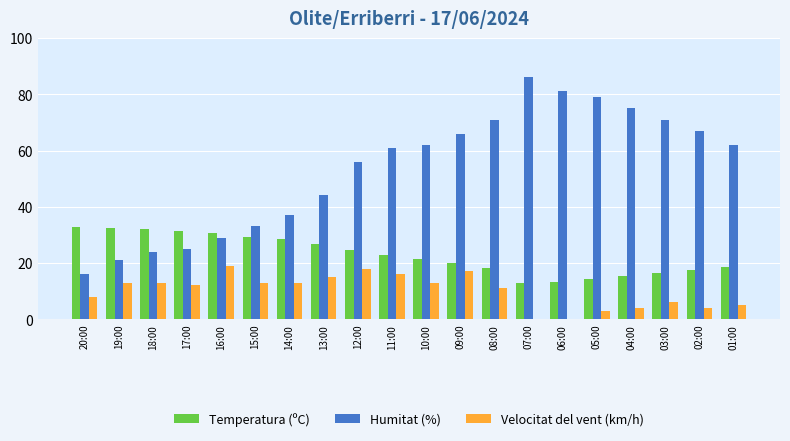

How many groups of bars are there?

20